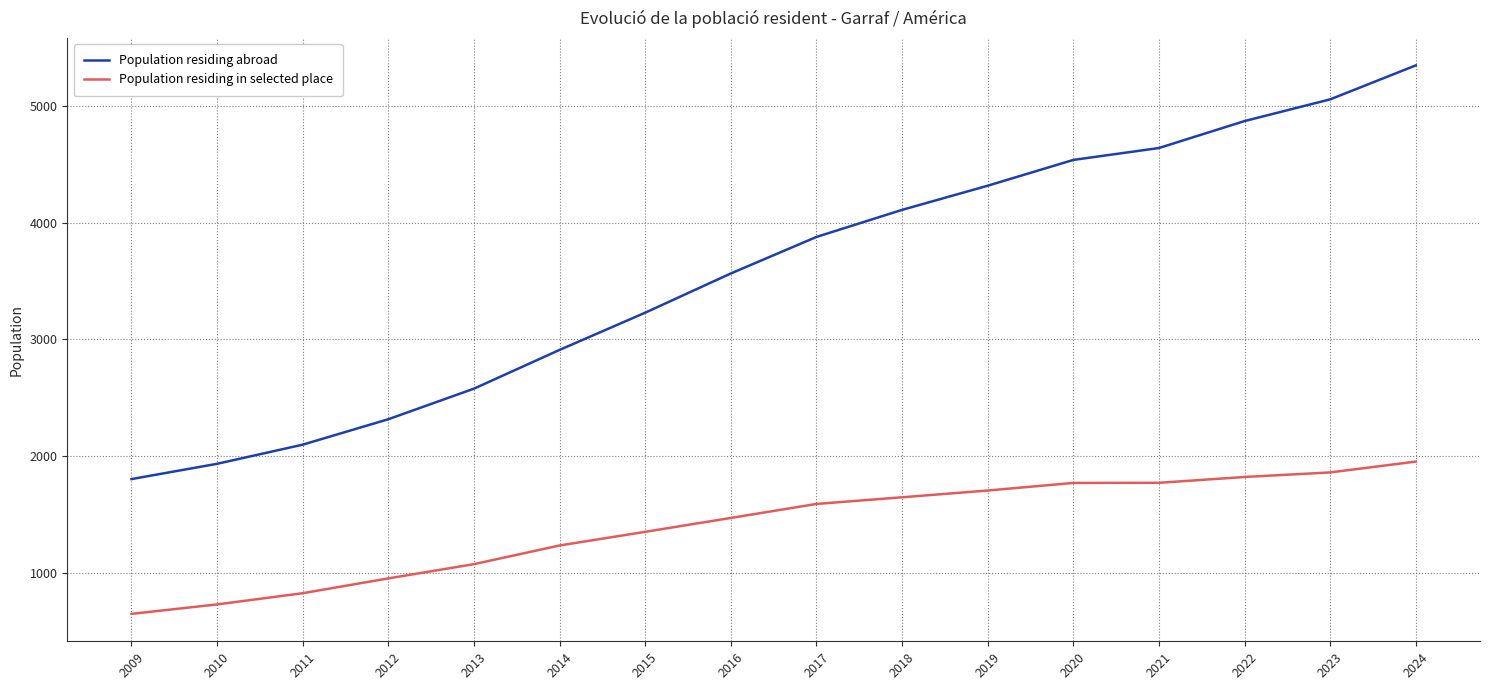

What is the highest value of the Population residing in selected place series?

1953